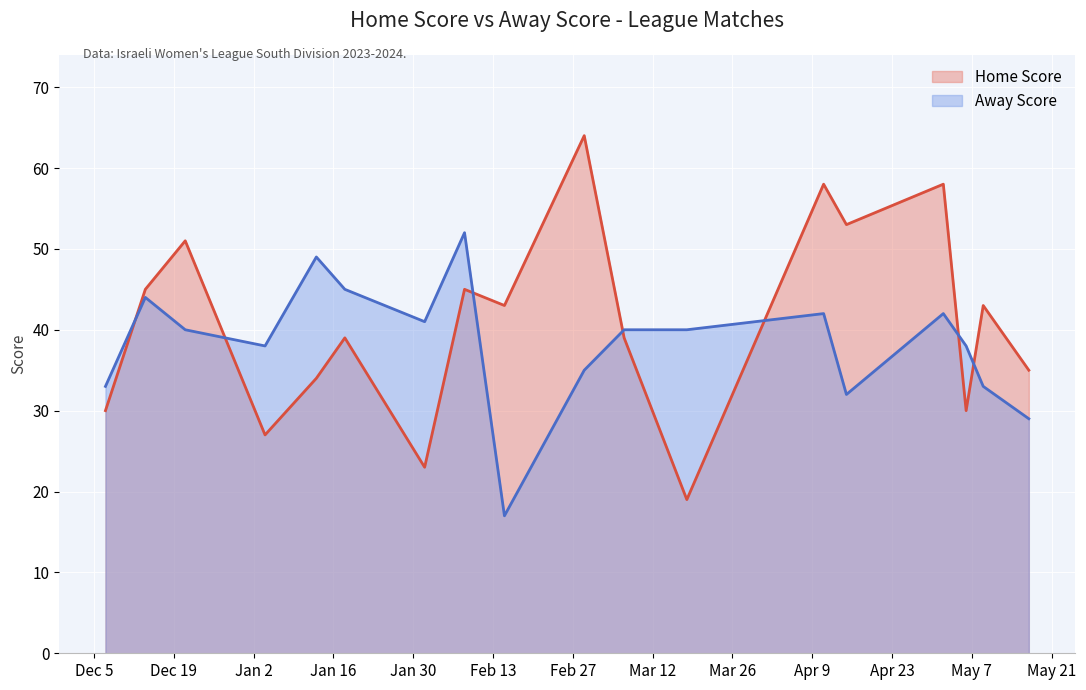

True or false: Home Score has a value of 35 at 17-05-2024.

True